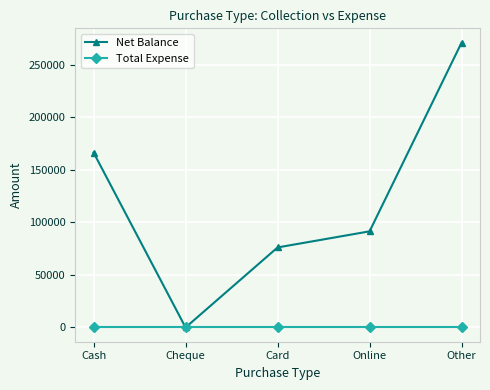

Reading right to left, extract all data points from this chart.

Net Balance: 271161	91500	76180	0	166500
Total Expense: 0	0	0	0	0